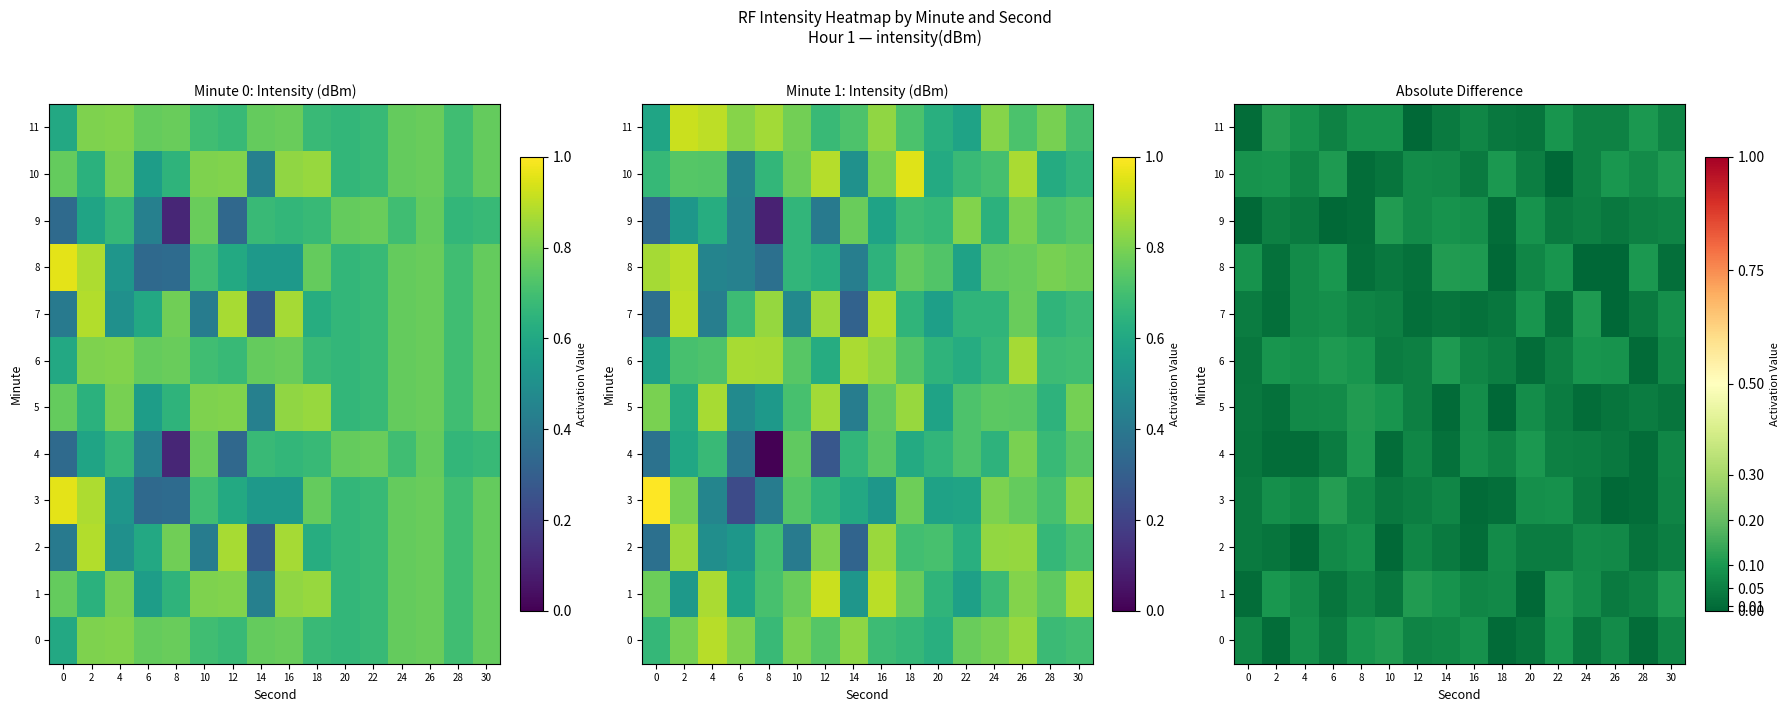

Count the number of categories in the chart.

16